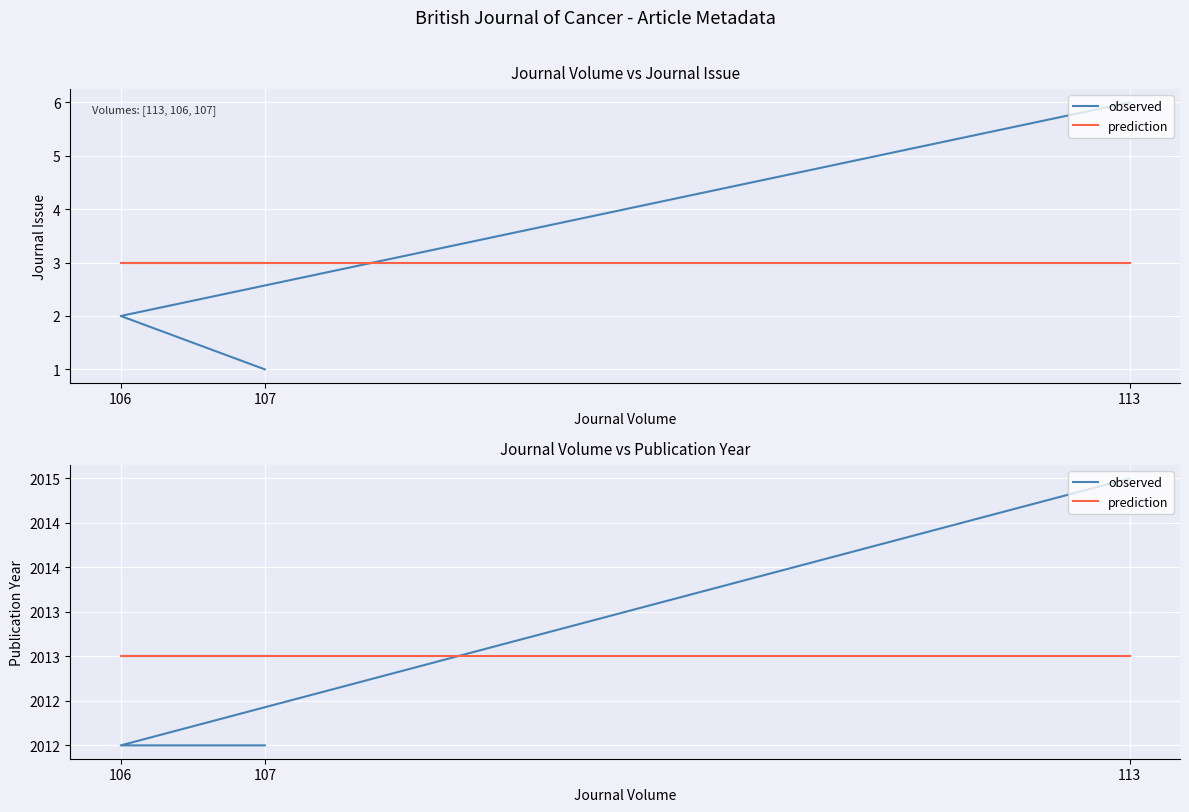

What is the maximum value shown in the chart?

2015